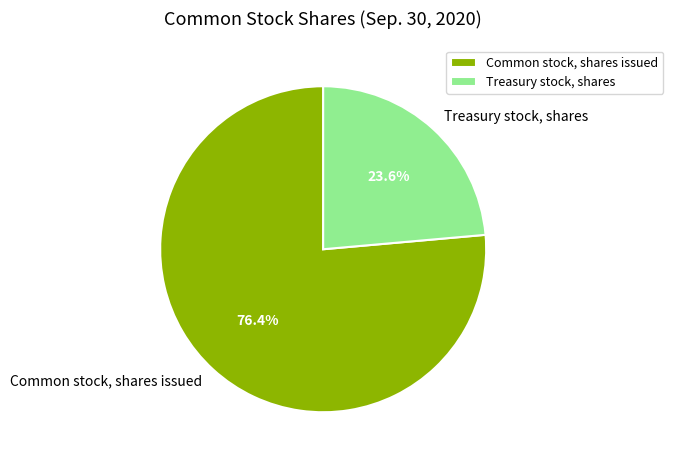

Combined, what portion of the pie is Common stock, shares issued and Treasury stock, shares?

100.0%